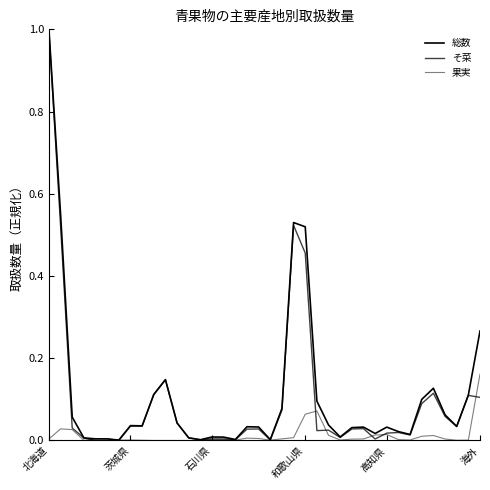

True or false: 果実 and 総数 intersect in this chart.

False